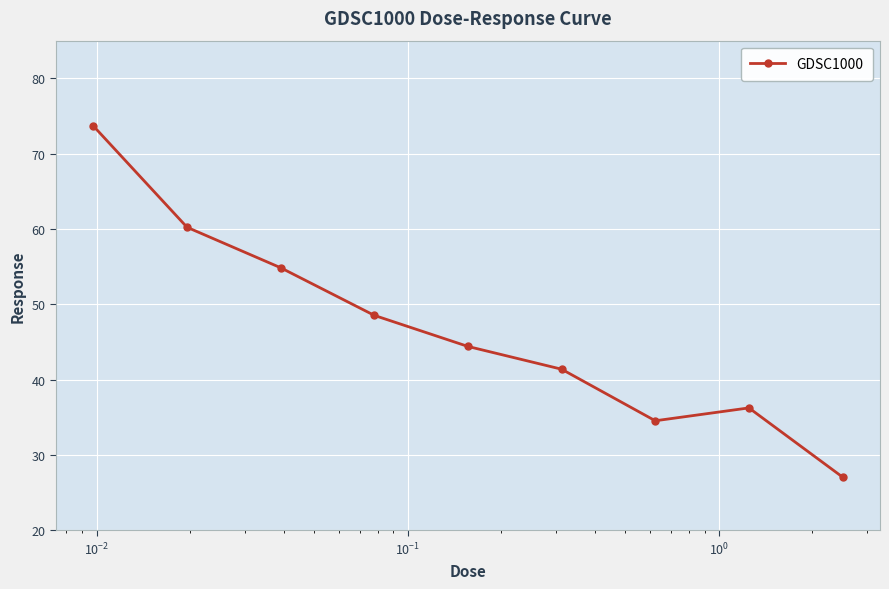

True or false: there are more than 2 points higher than both neighbors.

False